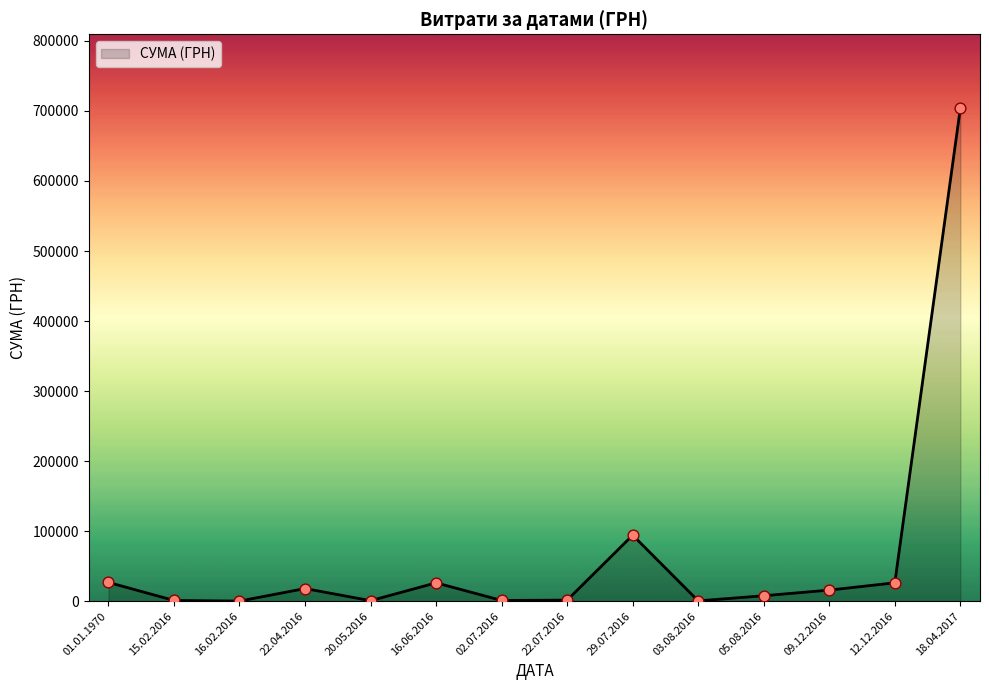

Which category has the highest value across all series?

18.04.2017